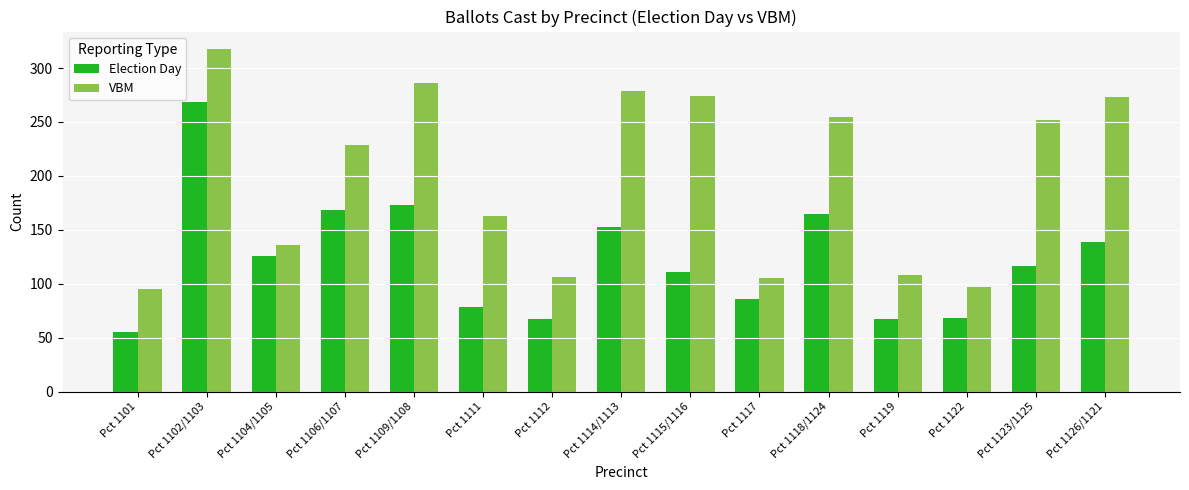

List the series in order of their overall mean, highest first.

VBM, Election Day